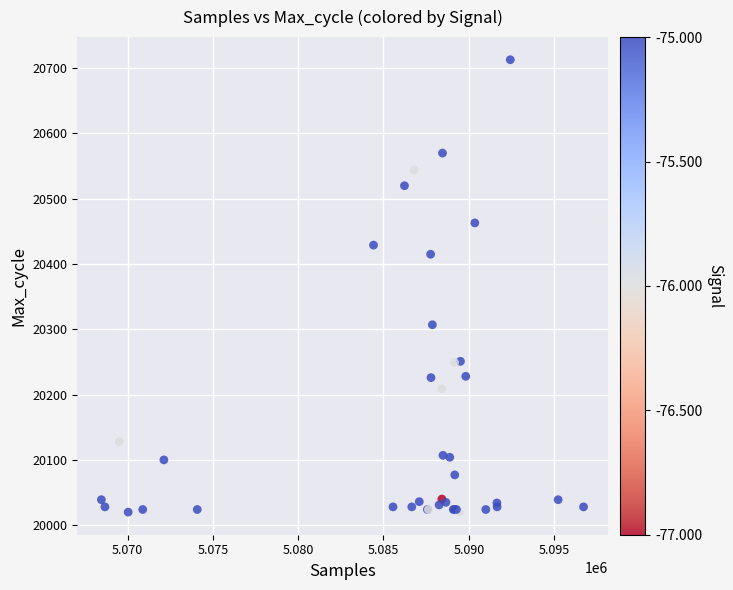

What Y value in the scatter plot is closest to 20366?

20415